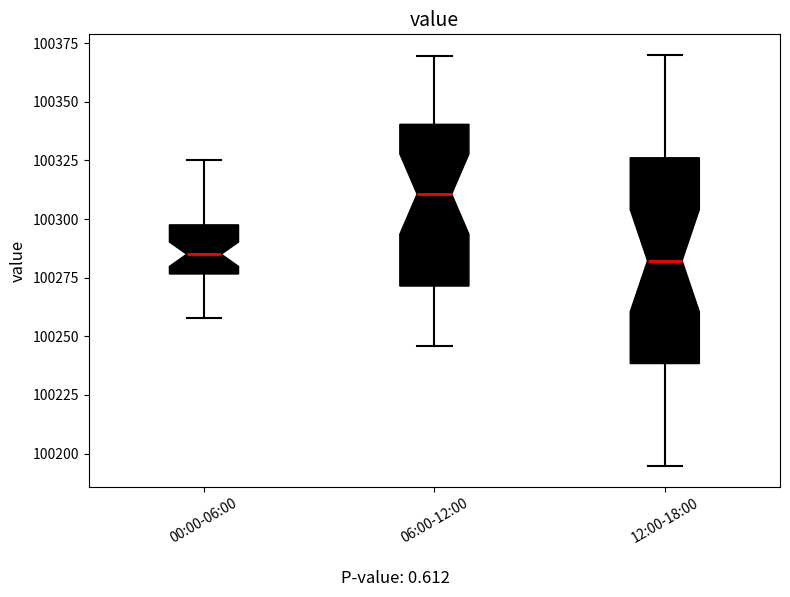

Where is the lower edge of the box for 06:00-12:00 on the y-axis? The values are not printed on the chart, so give them approximately, as read against the axis.

100270